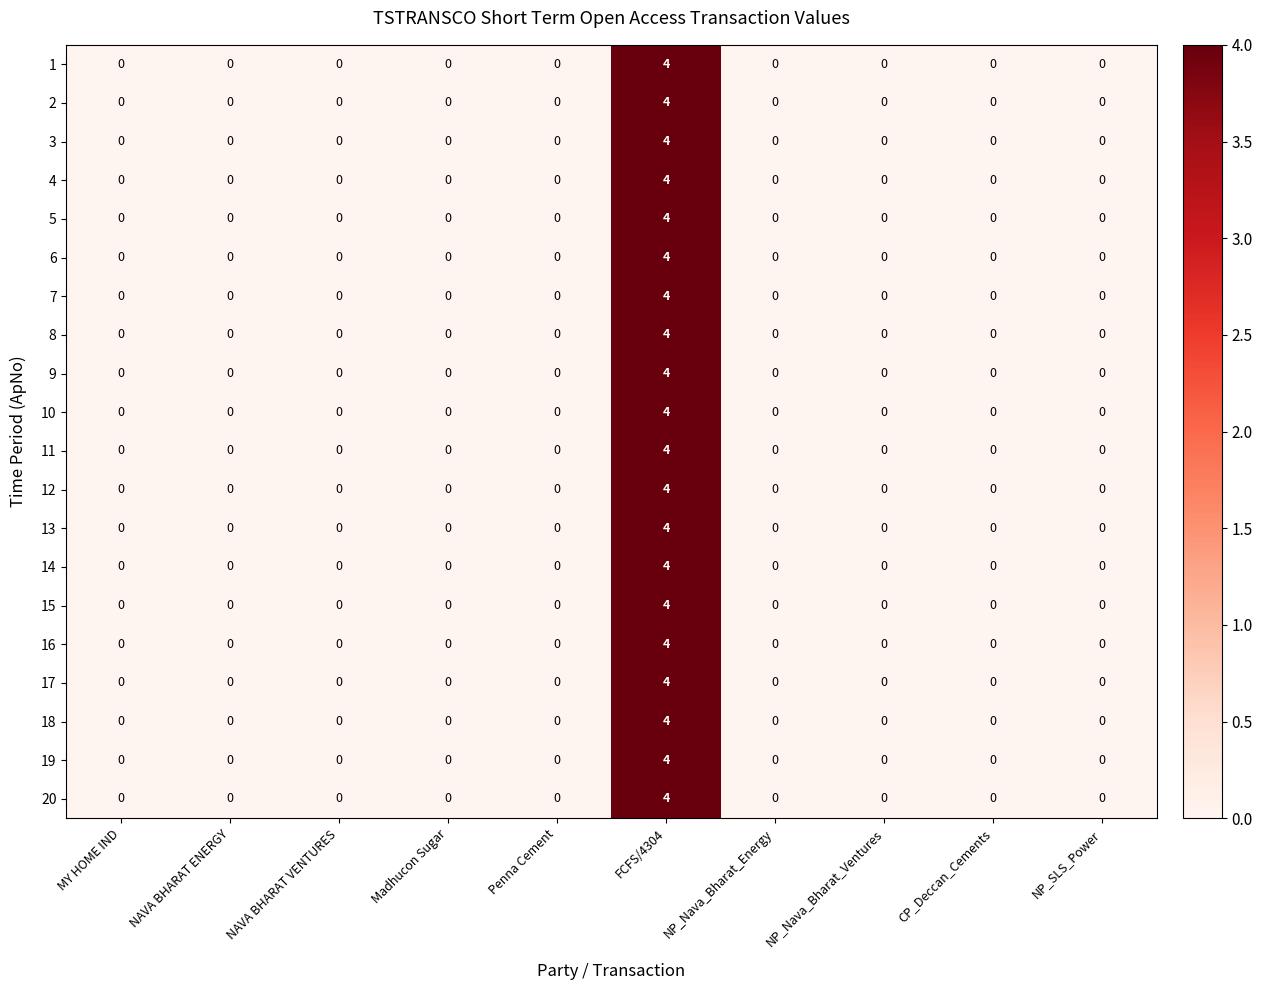

What is the highest value of the 17 series?

4